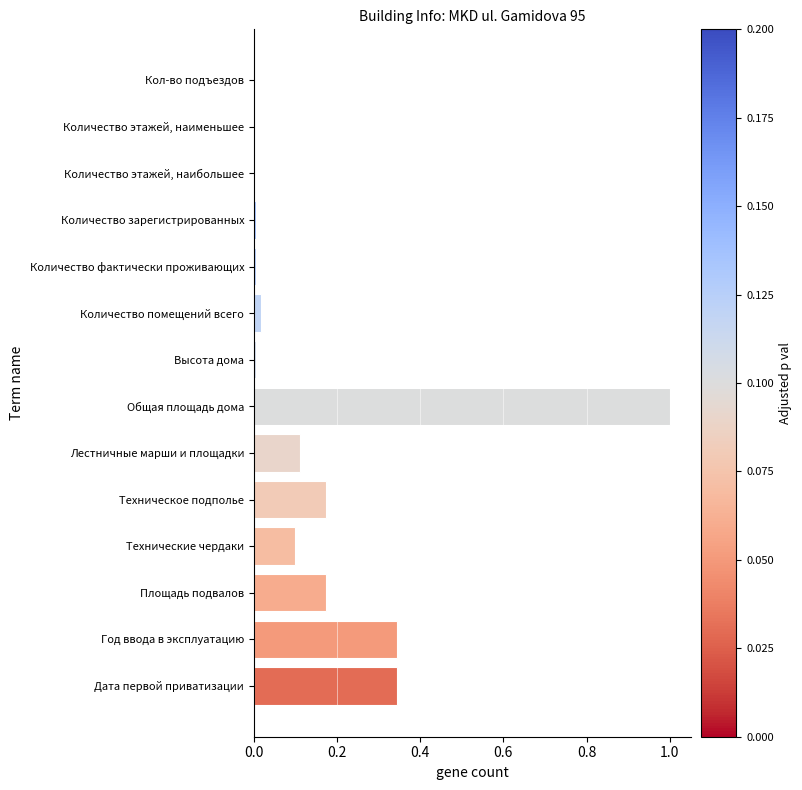

The value at Общая площадь дома is 1.7. True or false?

False